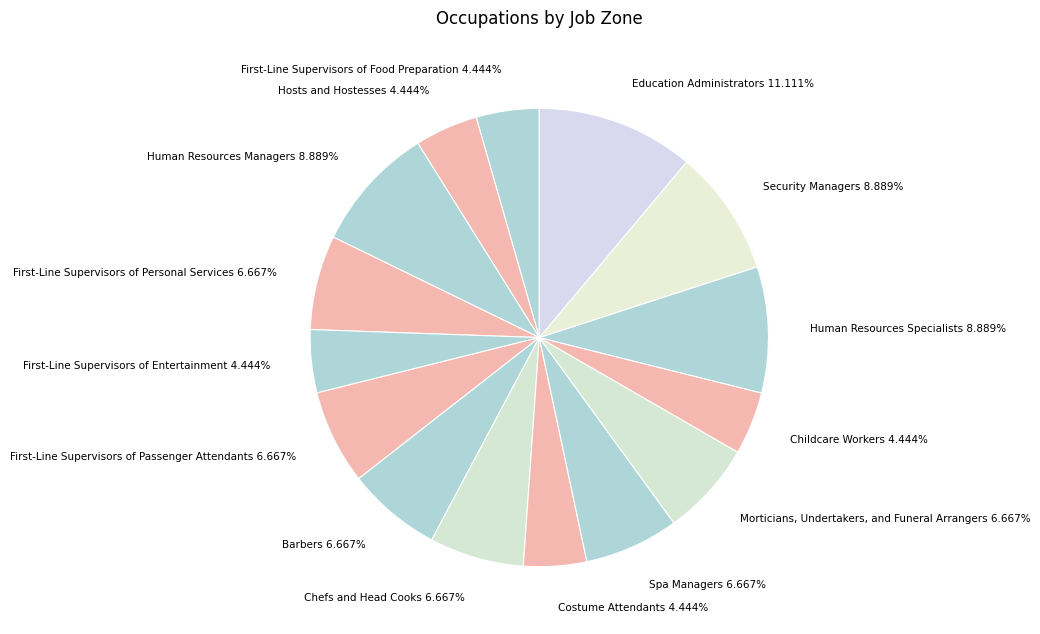

What percentage is NOT represented by Barbers?

93.3%